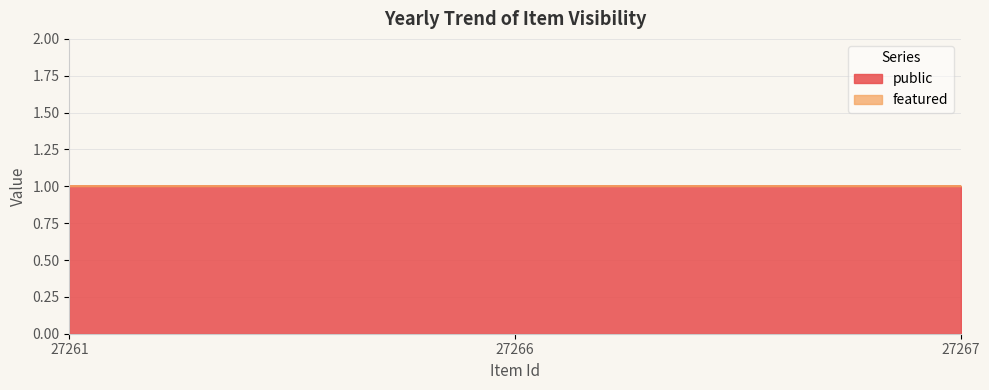

Is it true that featured equals 0 at 27261?

True